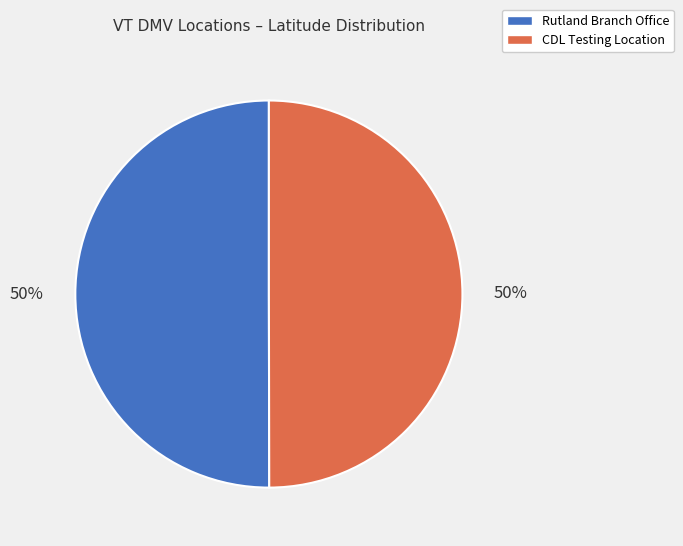

How many segments does this pie chart have?

2